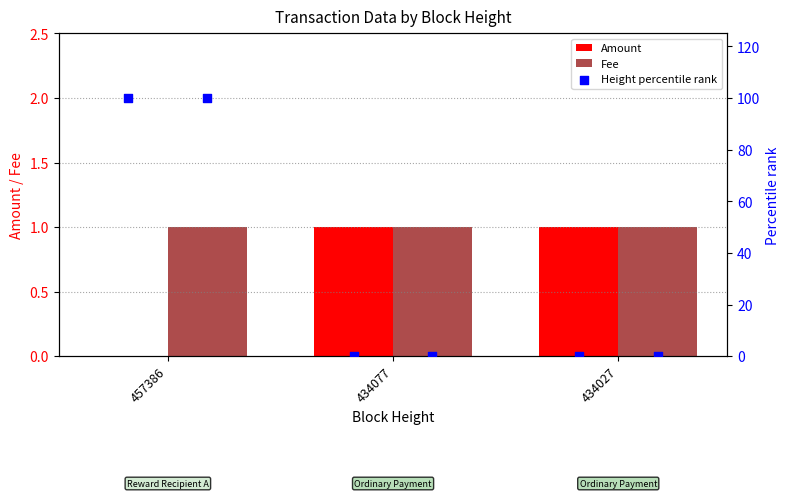

Which series reaches the minimum Y coordinate?

Amount